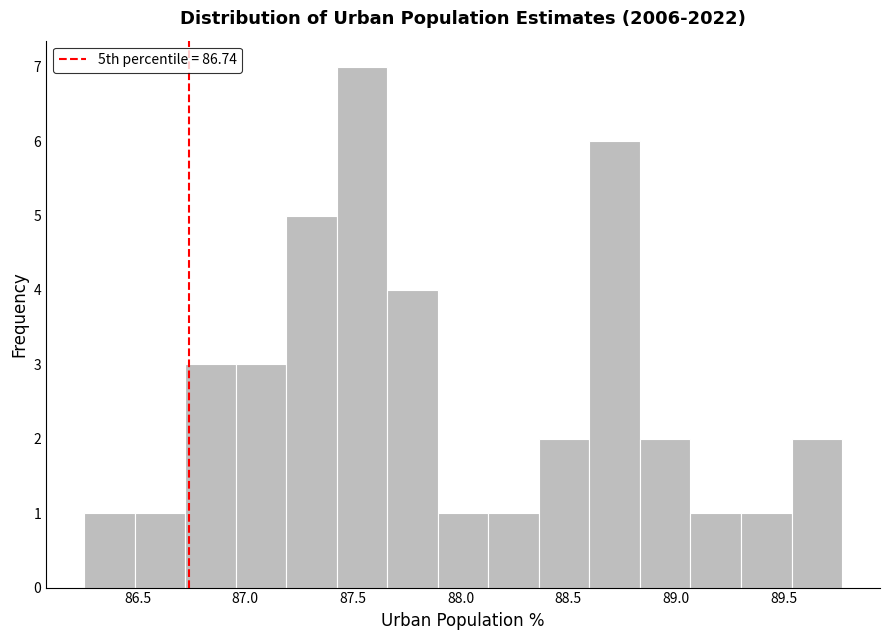

Reading left to right, list every bar in this chart as the range it spans on the x-axis followed by its height. Neither the bar edges nor the heights are printed on the chart, so give them approximately, as read against the axes.

86.25 to 86.50: 1
86.50 to 86.70: 1
86.70 to 86.95: 3
86.95 to 87.20: 3
87.20 to 87.40: 5
87.40 to 87.65: 7
87.65 to 87.90: 4
87.90 to 88.15: 1
88.15 to 88.35: 1
88.35 to 88.60: 2
88.60 to 88.85: 6
88.85 to 89.05: 2
89.05 to 89.30: 1
89.30 to 89.55: 1
89.55 to 89.75: 2